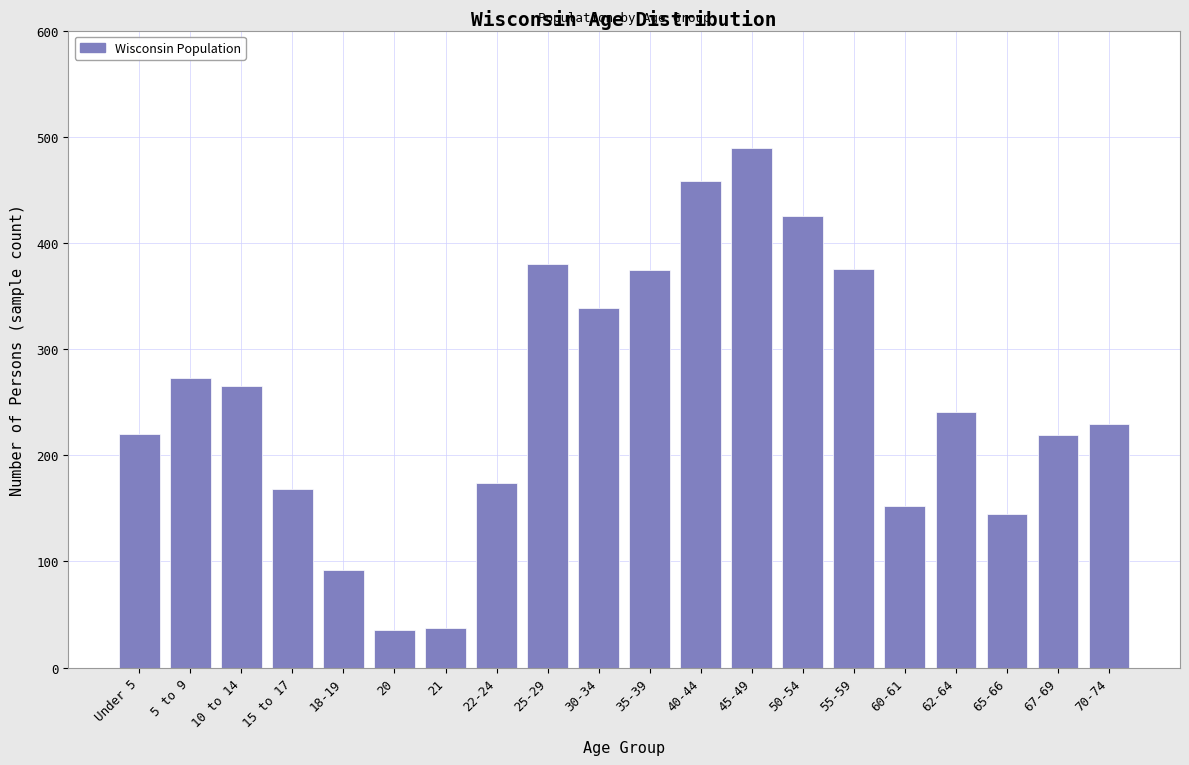

Which category has the highest value across all series?

45-49